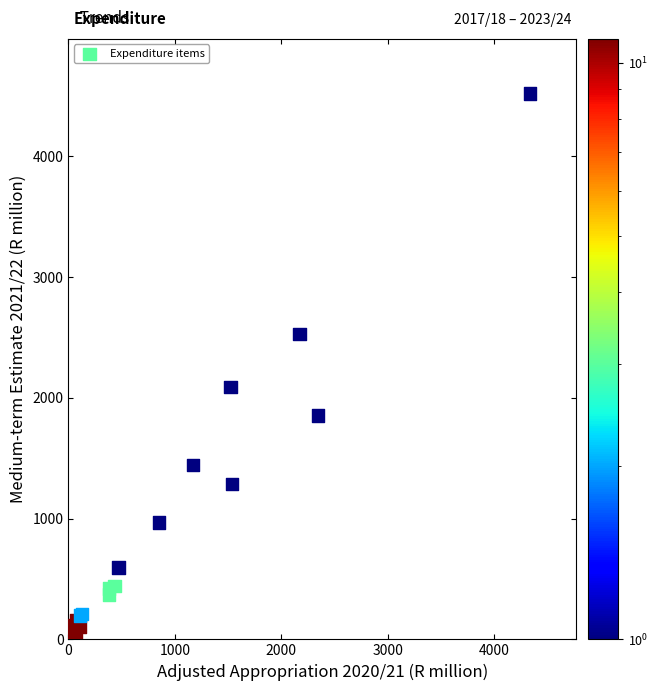

What Y value in the scatter plot is closest to 2261?

2086.9